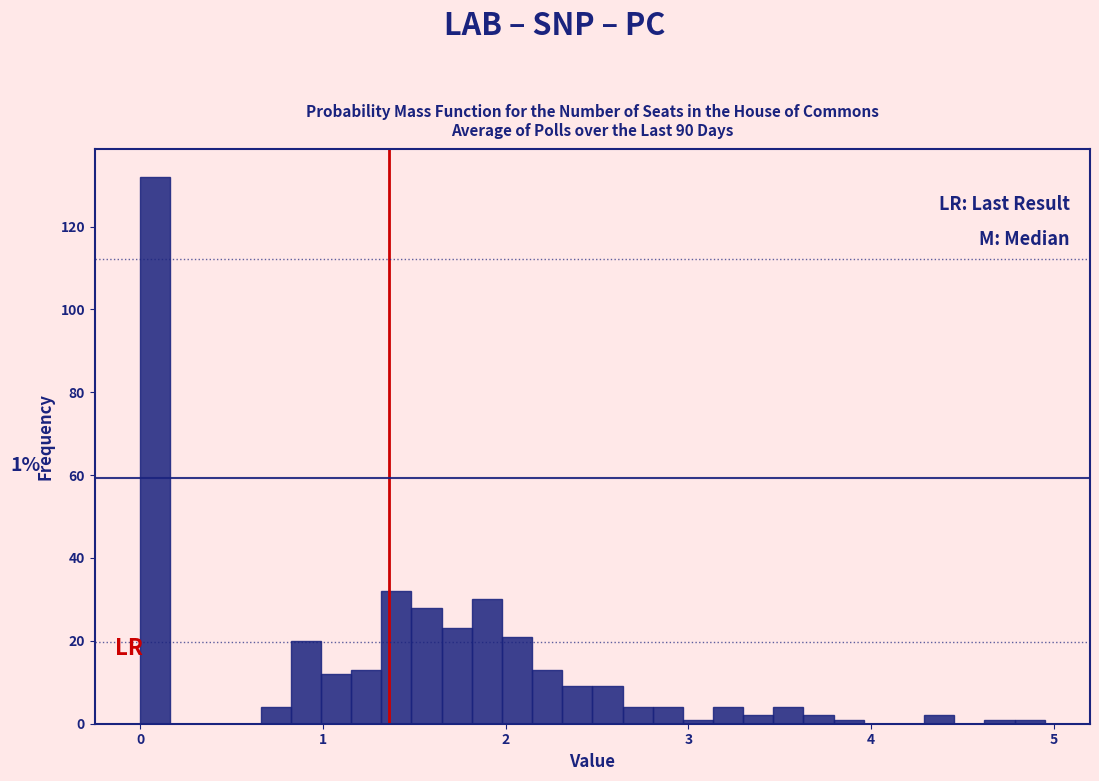

Read against the x-axis, roughly where is the centre of the tallest bar?

0.1